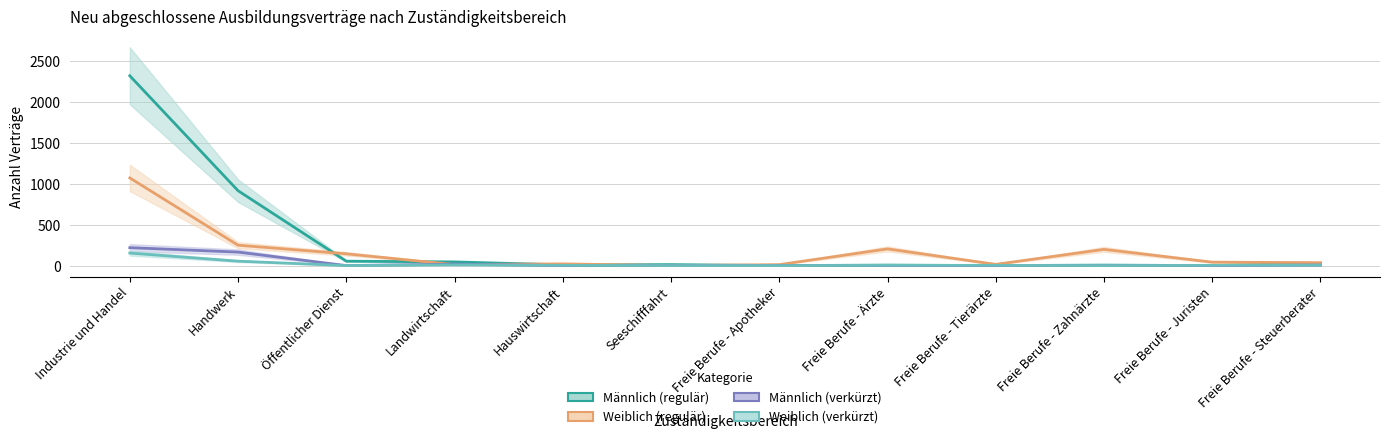

Which series has the widest spread of values?

Männlich (regulär)